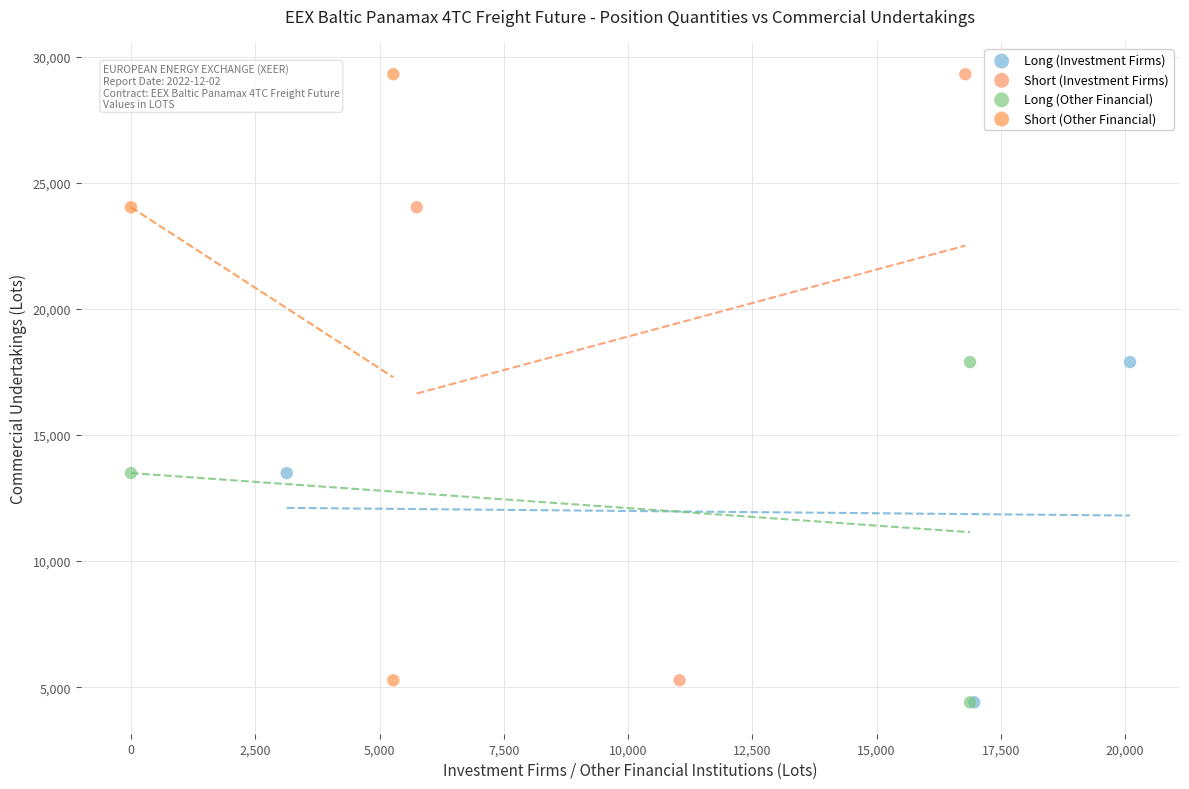

What are all the series names shown in the legend?

Long (Investment Firms), Short (Investment Firms), Long (Other Financial), Short (Other Financial)